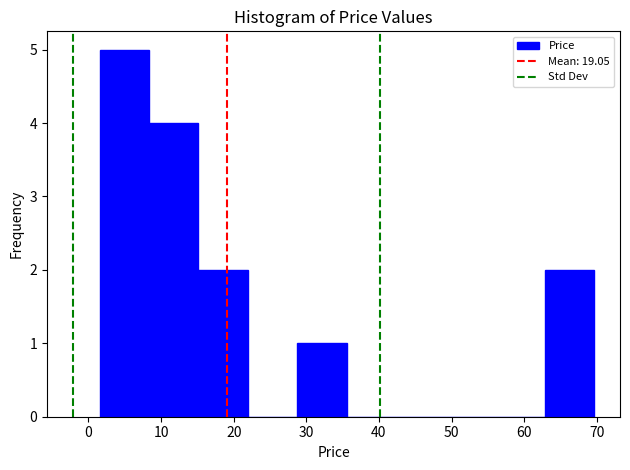

Which range on the x-axis has the tallest bar?

2 to 8